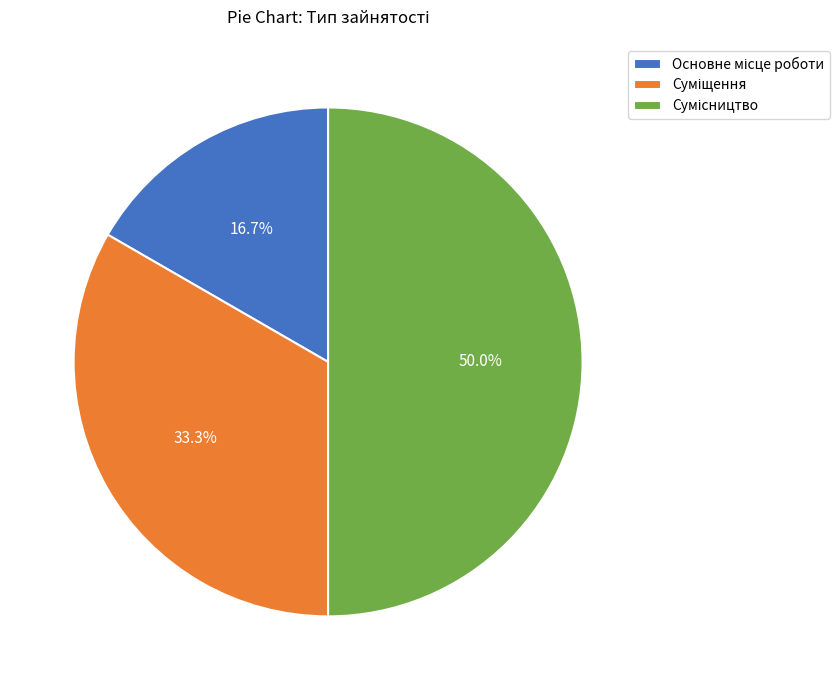

How many segments does this pie chart have?

3